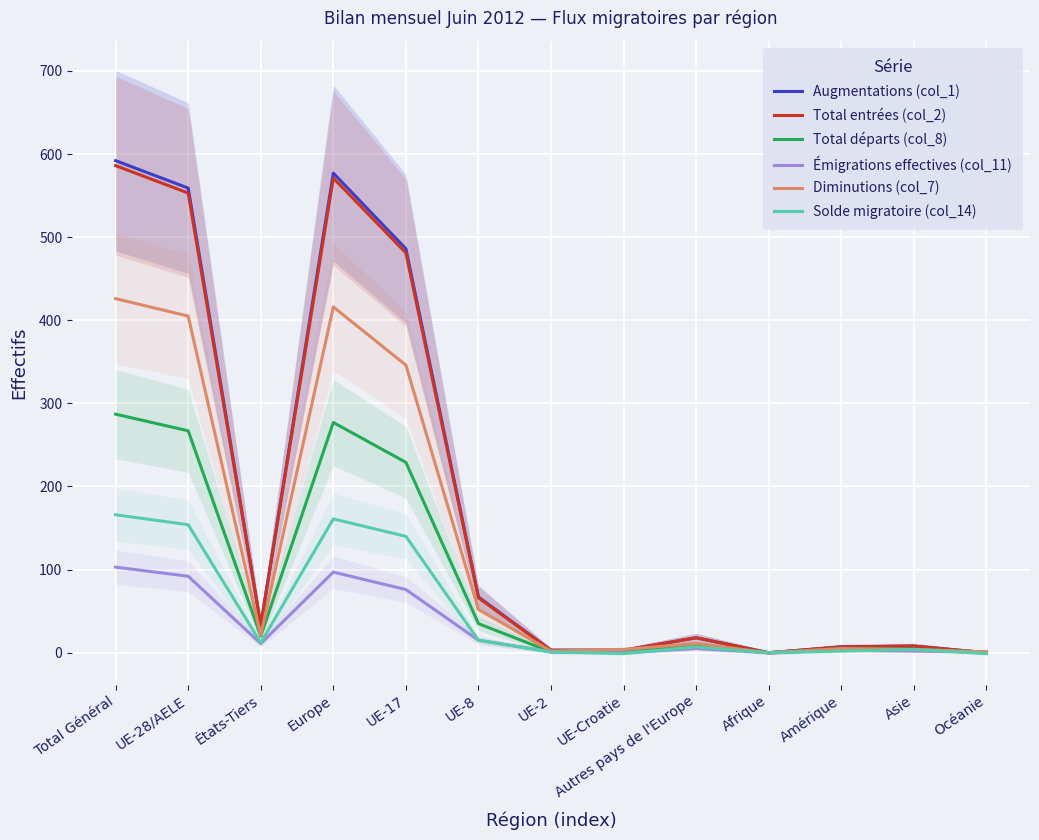

What is the label of the 1st point from the right?

Océanie